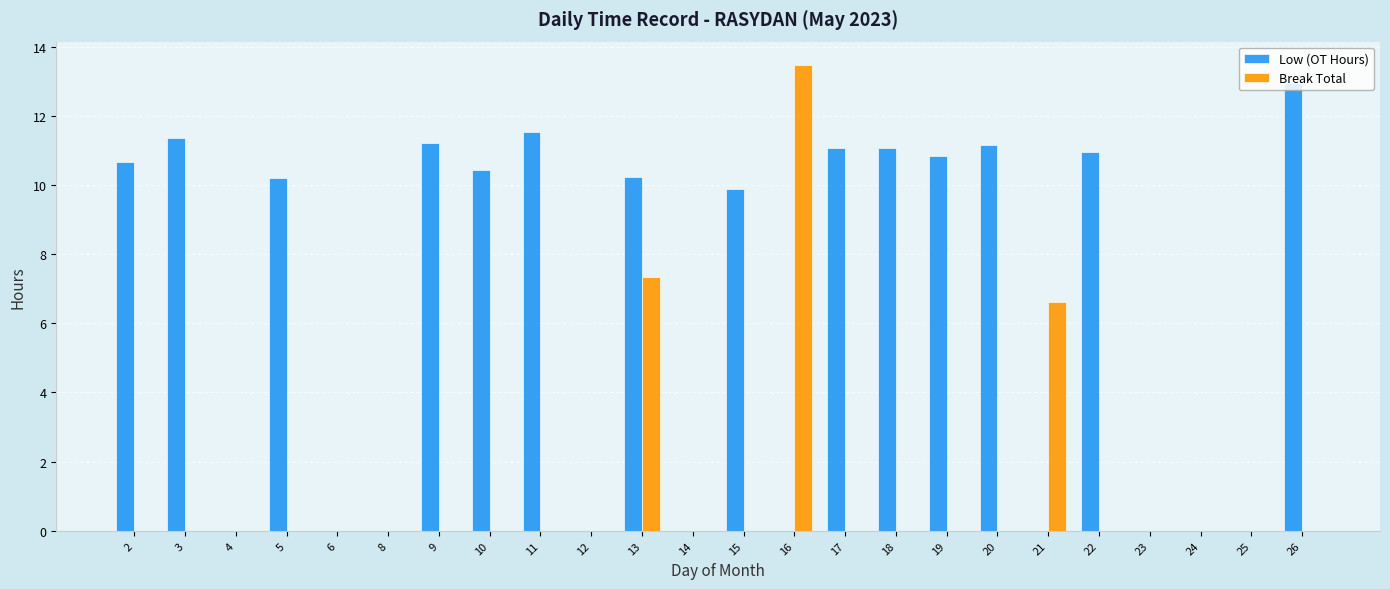

Is the value of Break Total at 2 greater than the value of Low (OT Hours) at 5?

No